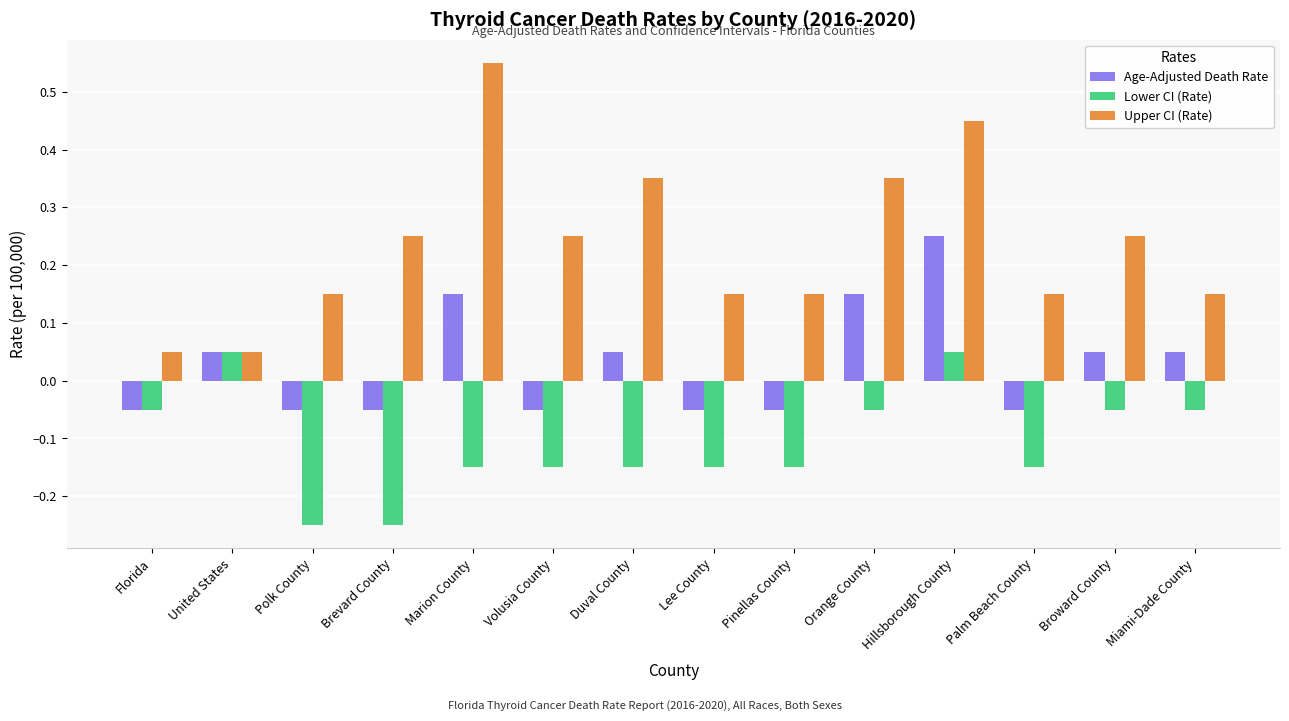

Which series has the largest range (max minus min)?

Upper CI (Rate)